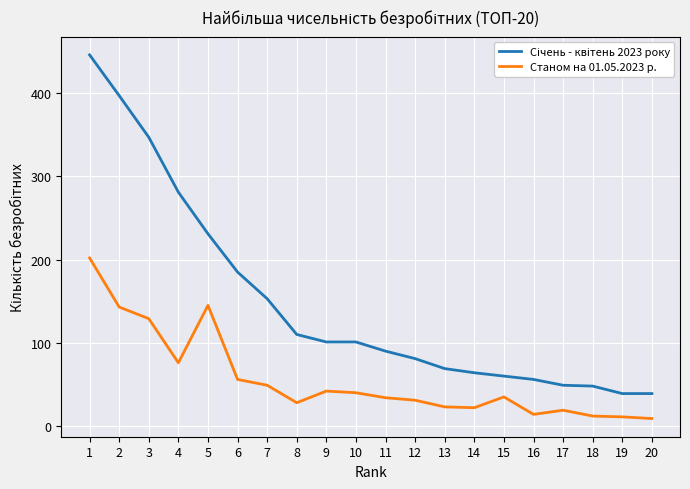

What is the greatest value displayed?

446